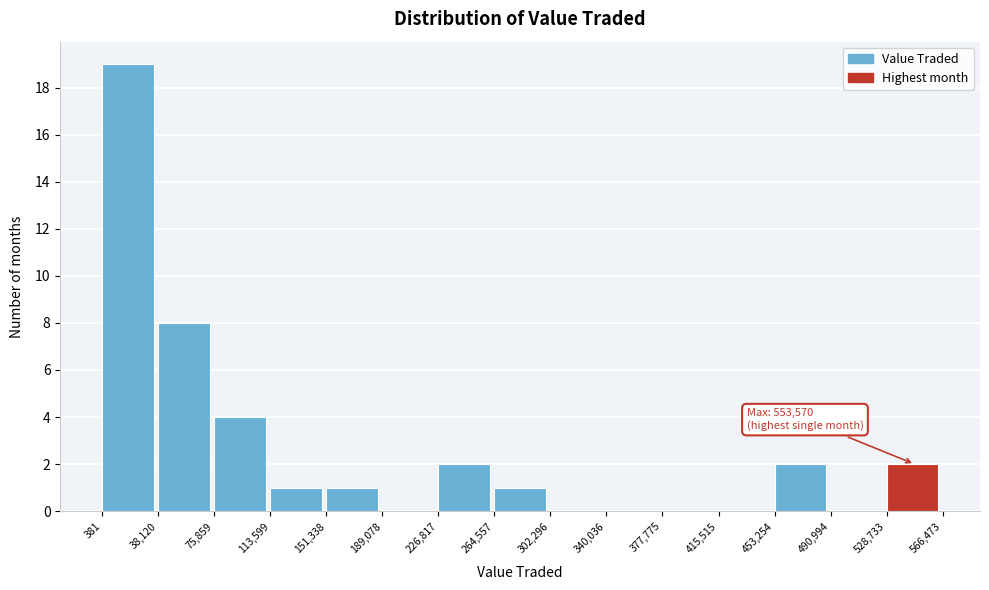

Over which range of the x-axis is the bar tallest?

381 to 38,120